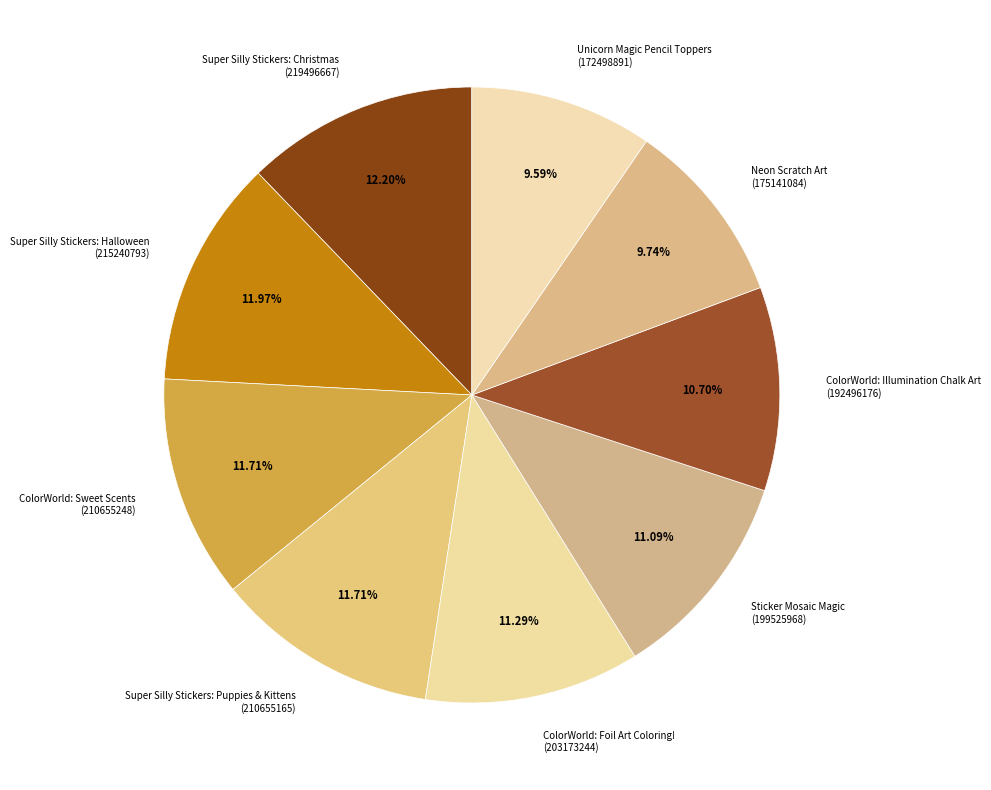

Between Sticker Mosaic Magic (199525968) and Super Silly Stickers: Halloween (215240793), which is larger?

Super Silly Stickers: Halloween (215240793)